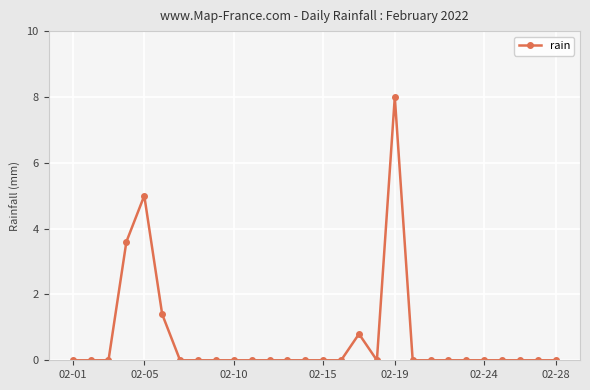

How many lines are shown in the chart?

1